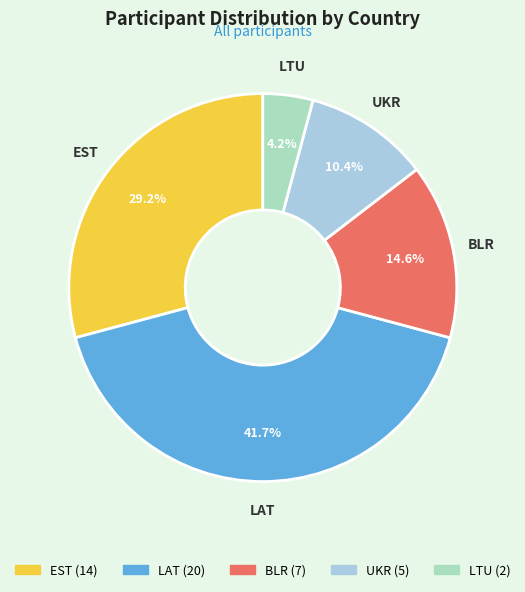

What is the total percentage of EST and LAT?

70.8%